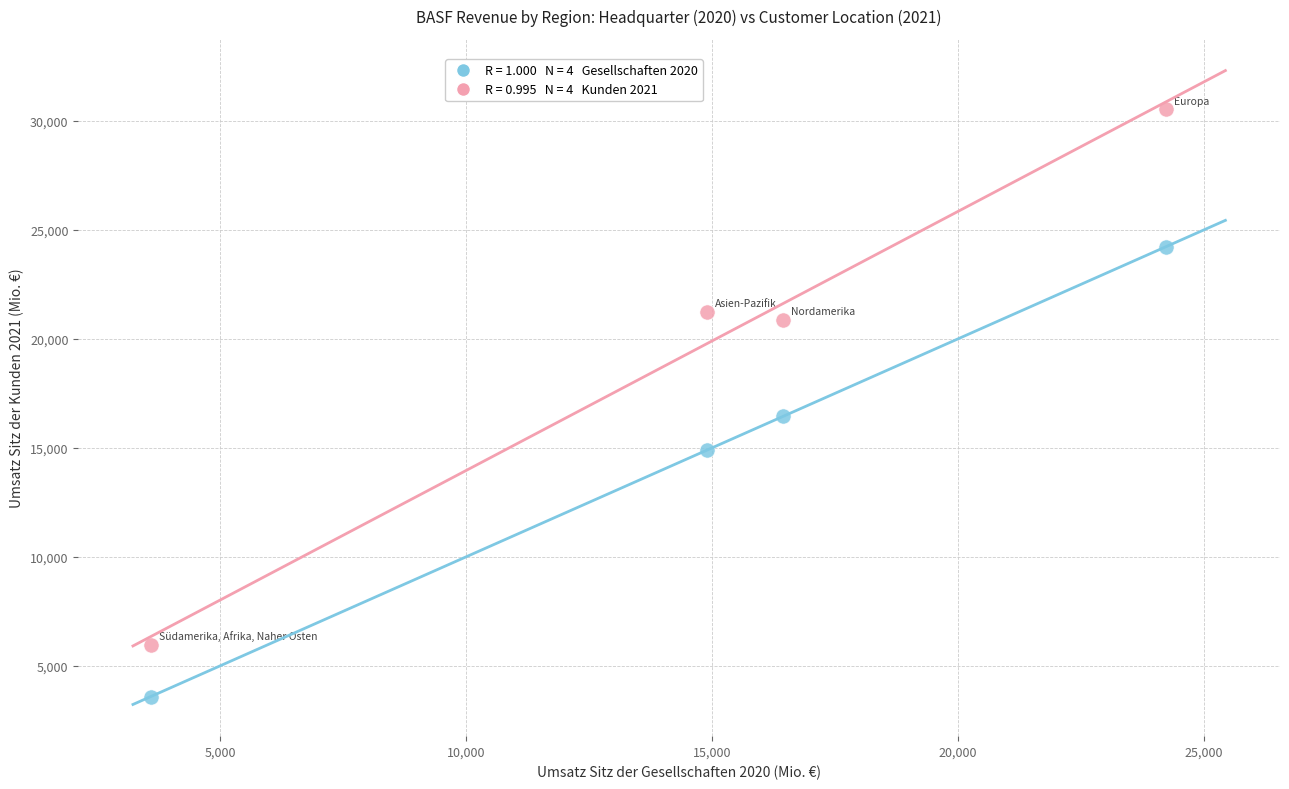

Across all data points, what is the range of Y values (max minus min)?

26940